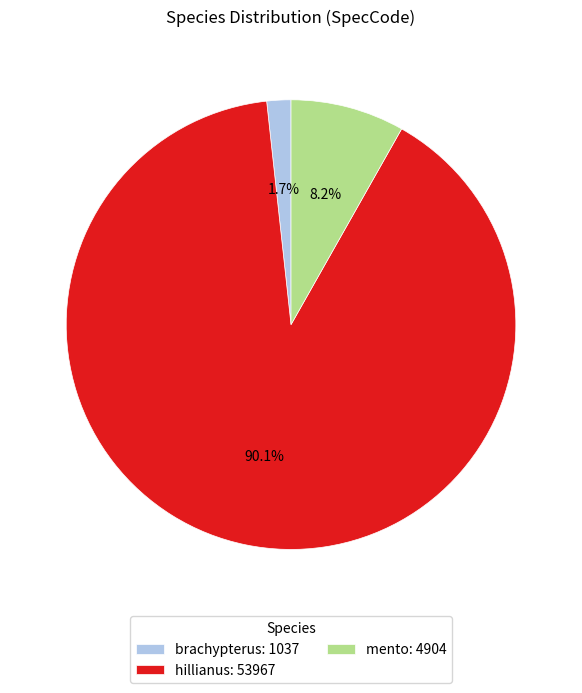

To the nearest percent, what portion does hillianus represent?

90%